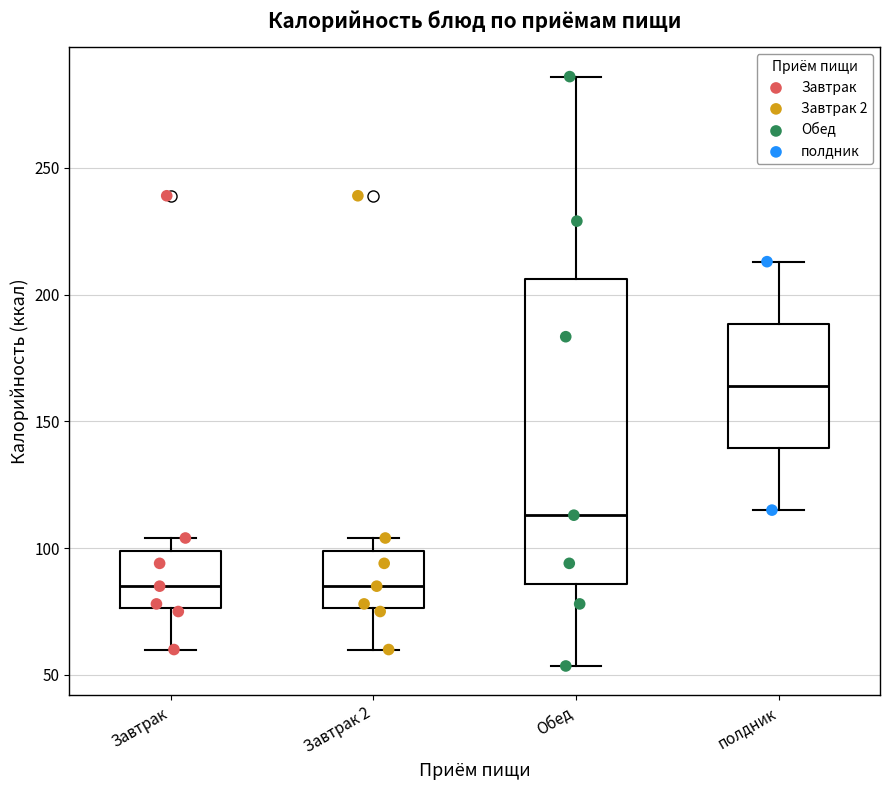

Which box is the tallest, from its lower edge to its upper edge?

Обед